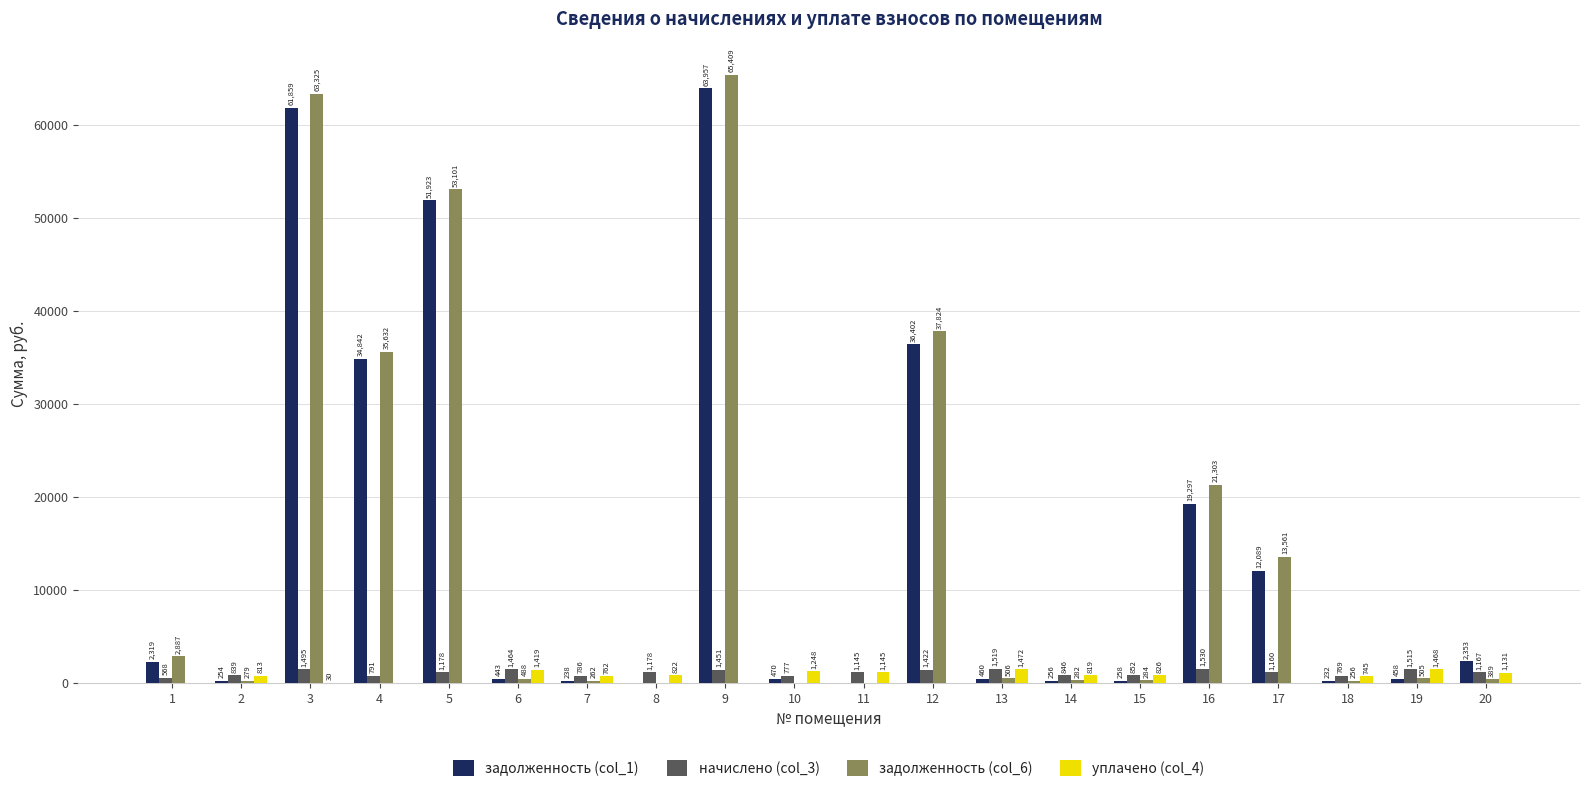

How many groups of bars are there?

20